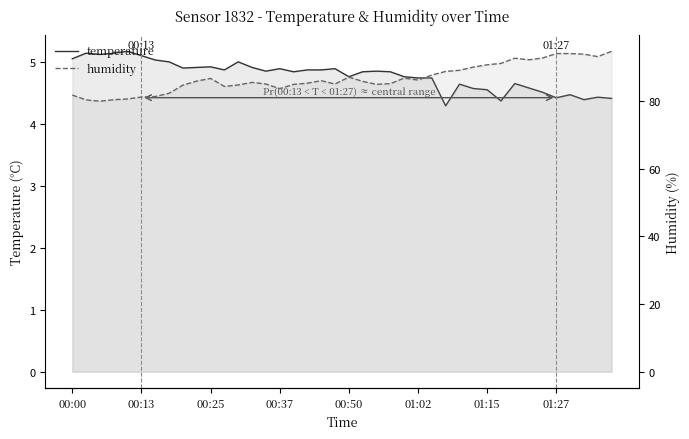

What is the value of the temperature point at the 15th from the left?

4.8